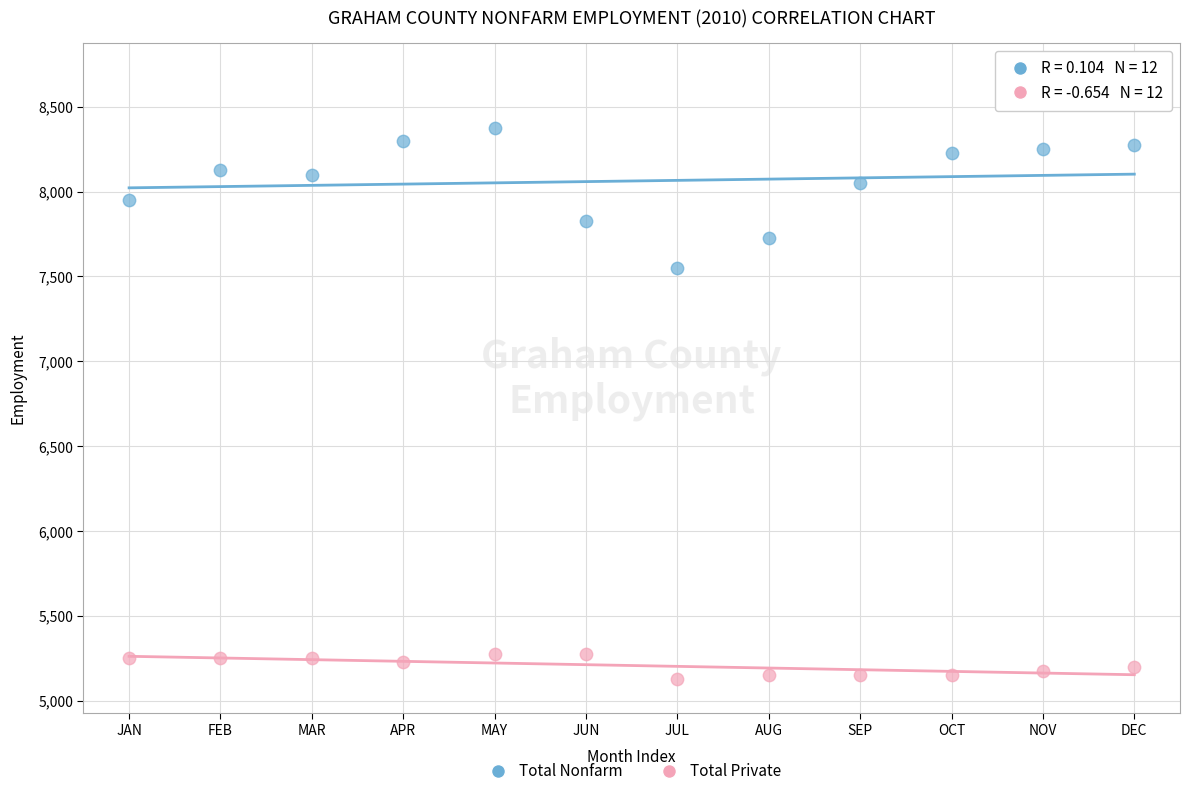

Across all series, what Y value is closest to 6750?

7550